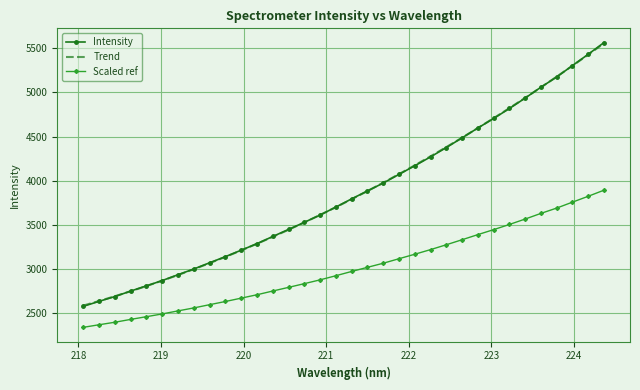

What is the maximum value for Scaled ref?

3893.3